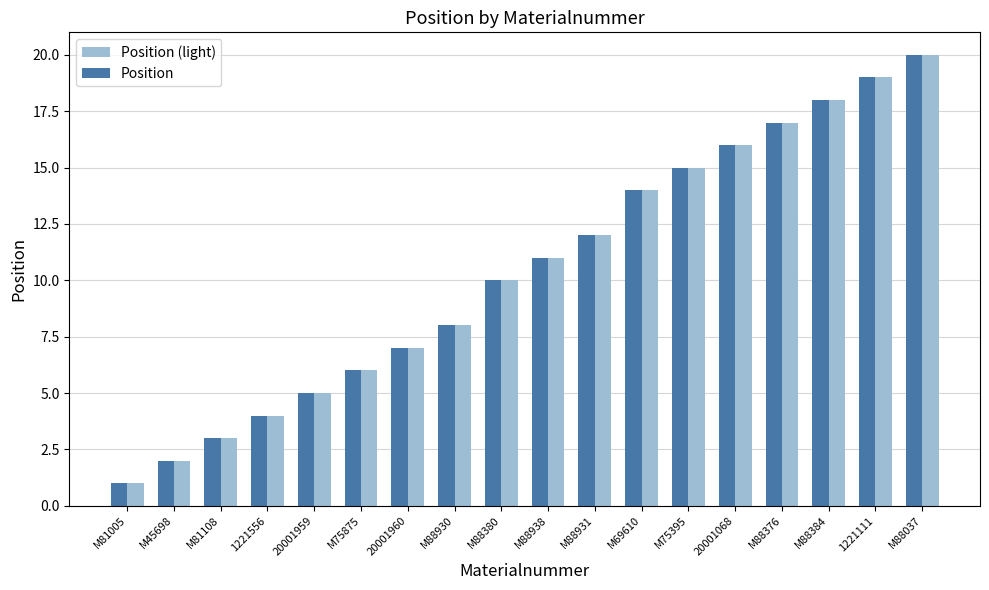

Is the value of Position at M88930 greater than the value of Position (light) at 1221556?

Yes